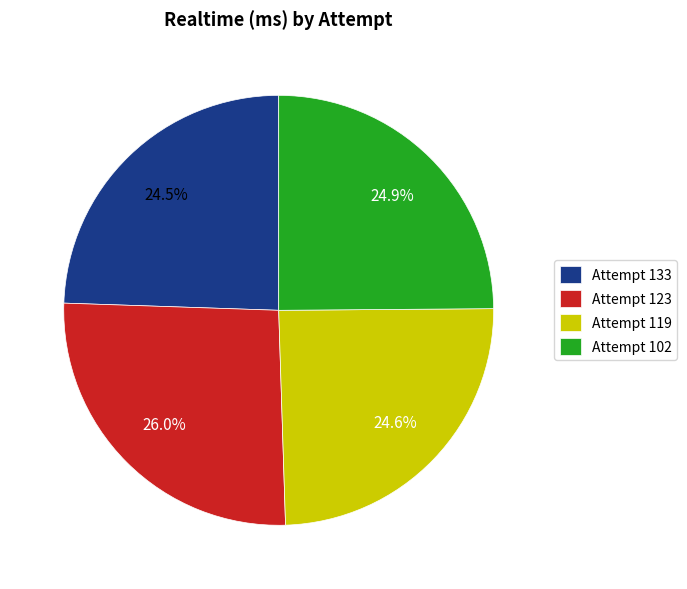

To the nearest percent, what is the difference between the largest and smallest slice percentages?

2%